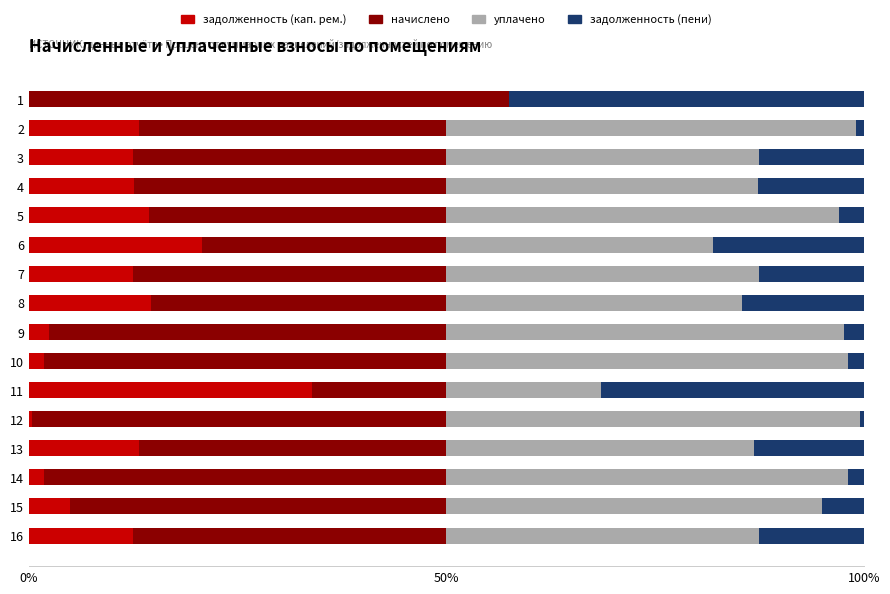

At which label does задолженность (кап. рем.) reach its peak?

11